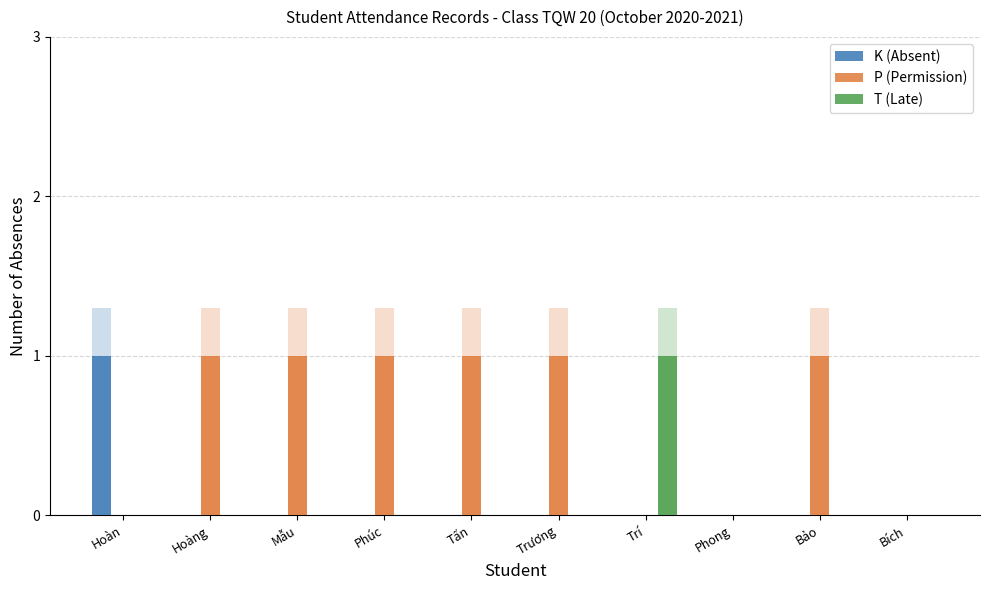

Which has a higher value, Hoàn or Trí?

Hoàn